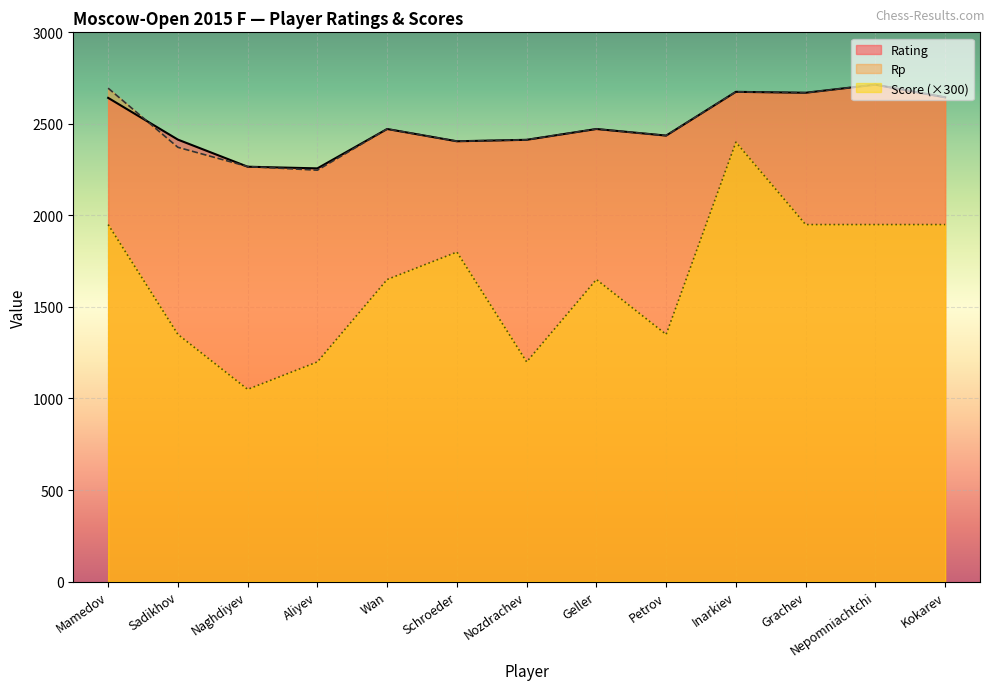

What is the sum of the Rating values at Aliyev and Naghdiyev?

4523